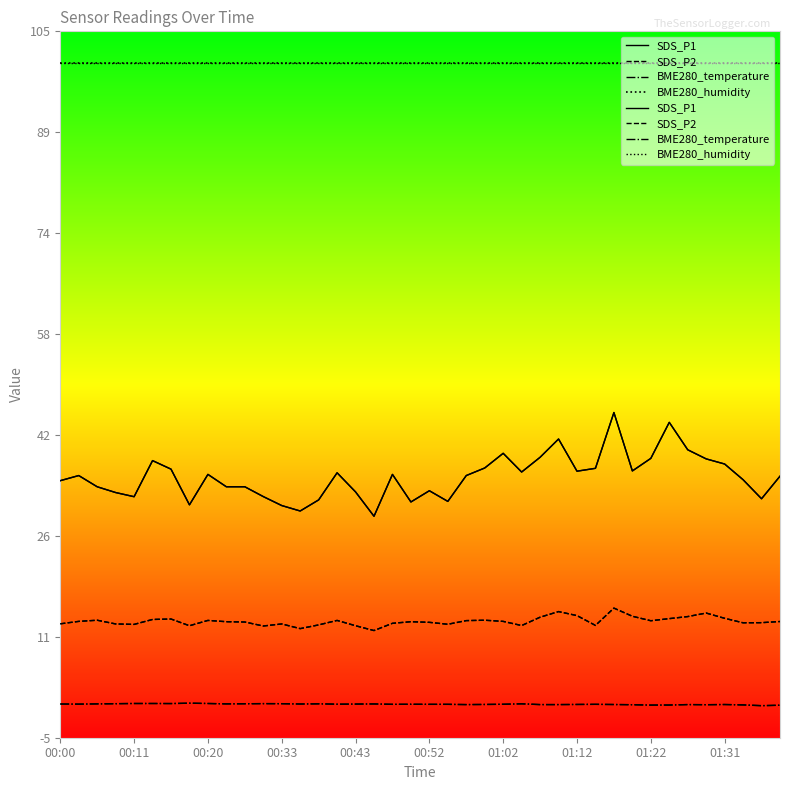

What is the minimum value for SDS_P1?

29.4